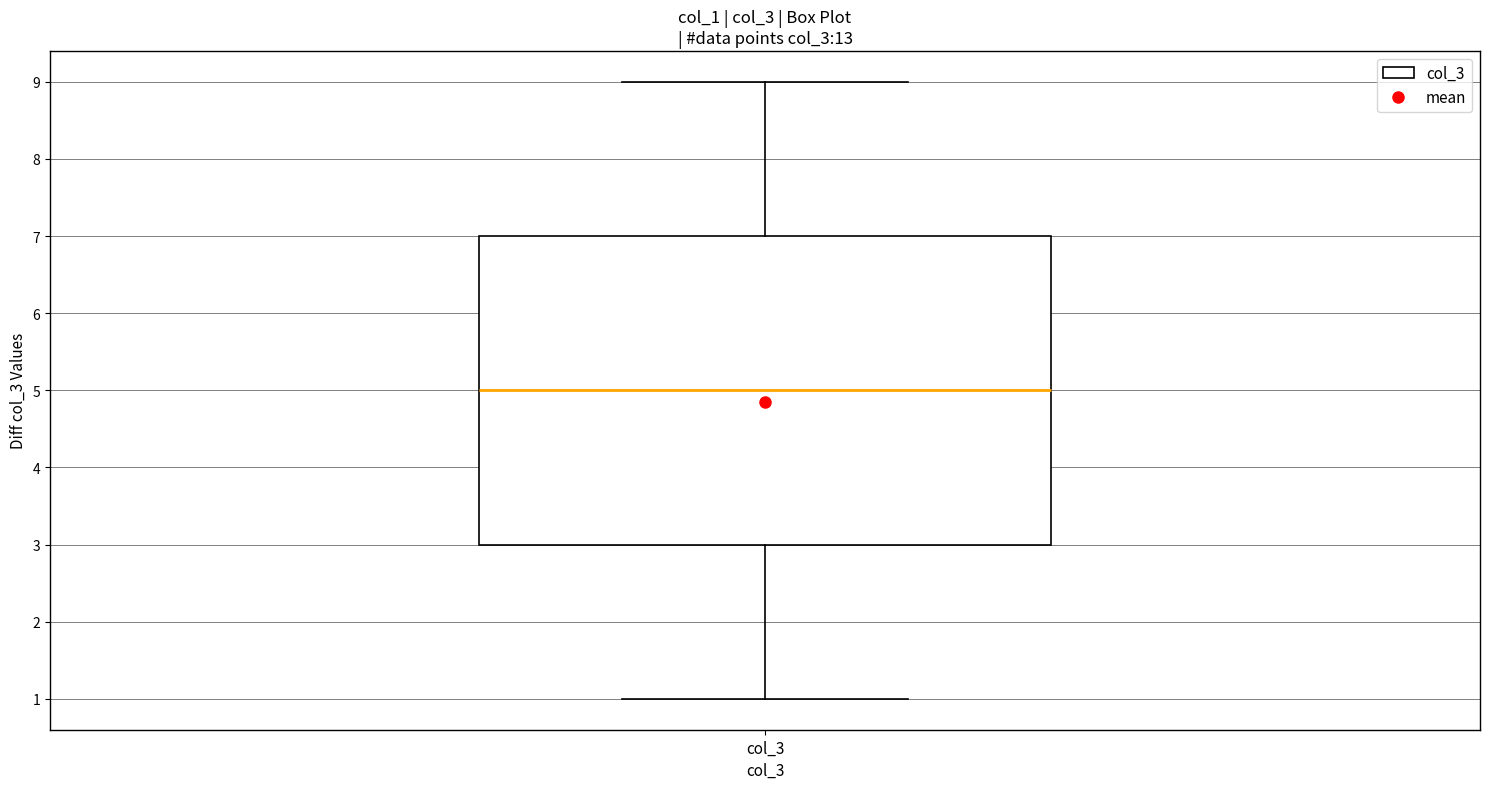

Transcribe this box plot: give where the median line is, the range the box spans, and where the two whiskers end, as read against the y-axis. The values are not printed on the chart, so give them approximately, as read against the axis.

median 5, box 3 to 7, whiskers 1 to 9